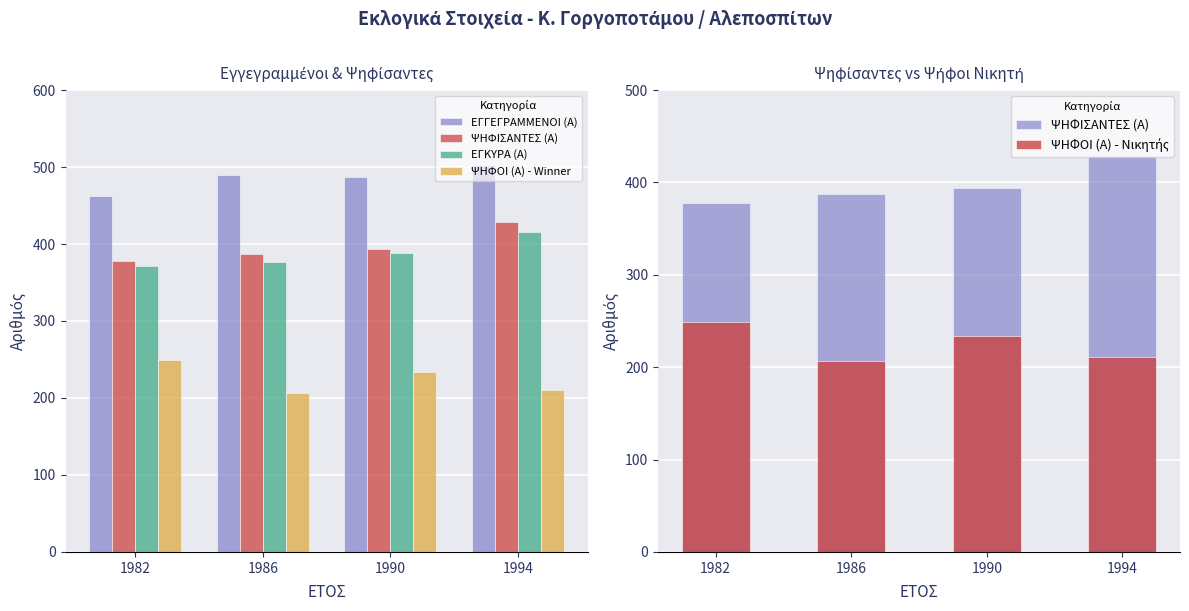

Which category has the highest value in the ΕΓΚΥΡΑ (Α) series?

1994